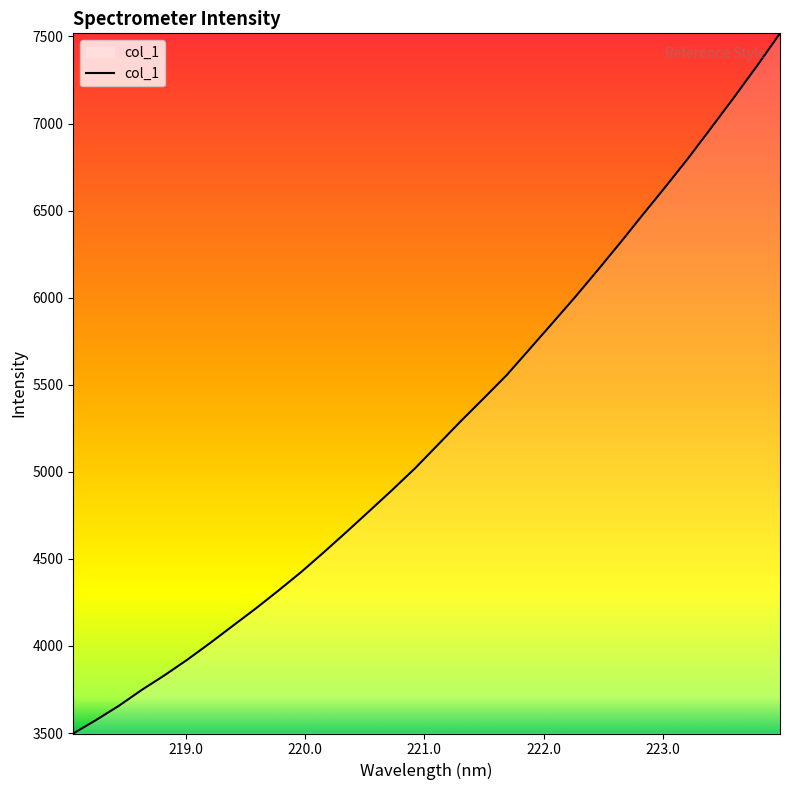

What is the greatest value displayed?

7517.9